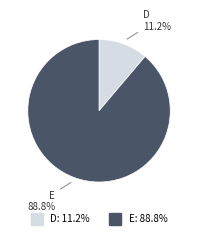

Which category has the smallest portion of the pie?

D